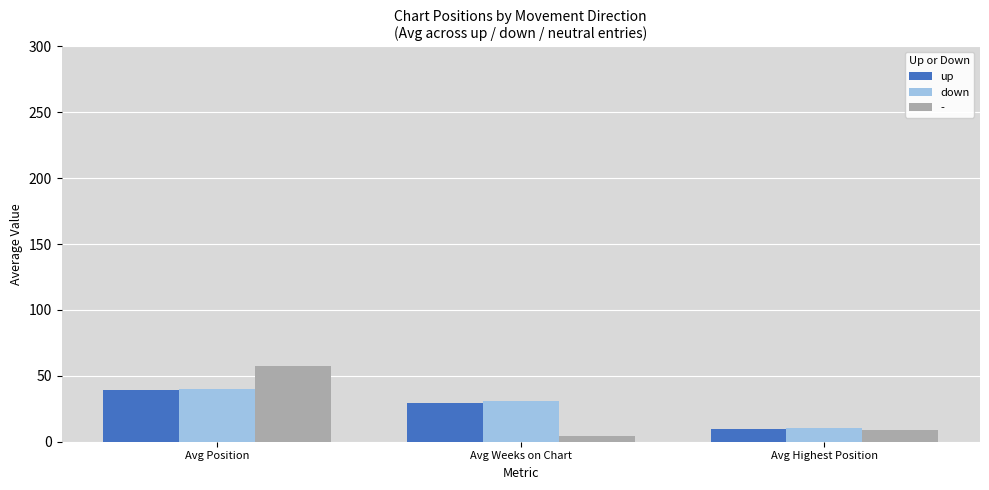

At which category is the sum across all series the highest?

Avg Position